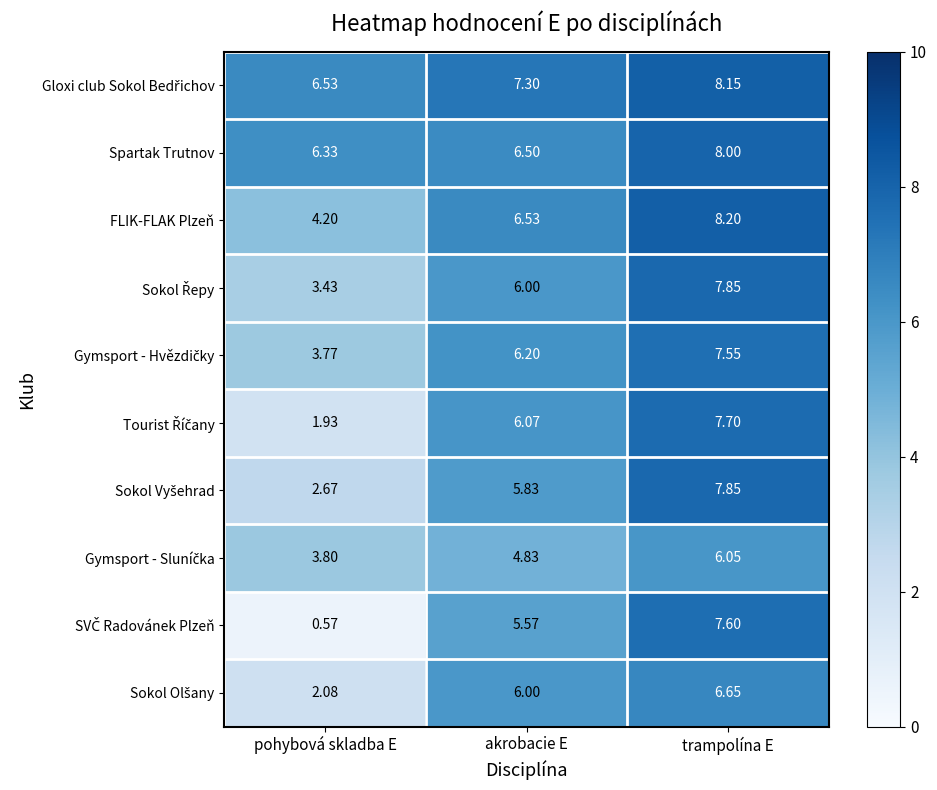

Rank the categories by FLIK-FLAK Plzeň value from lowest to highest.

pohybová skladba E, akrobacie E, trampolína E